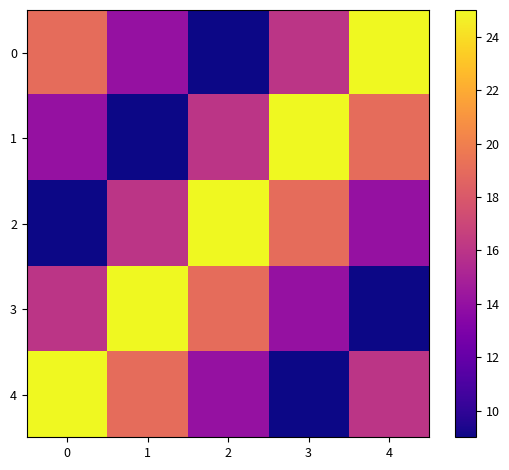

Between 1 and 3, which is larger?

3